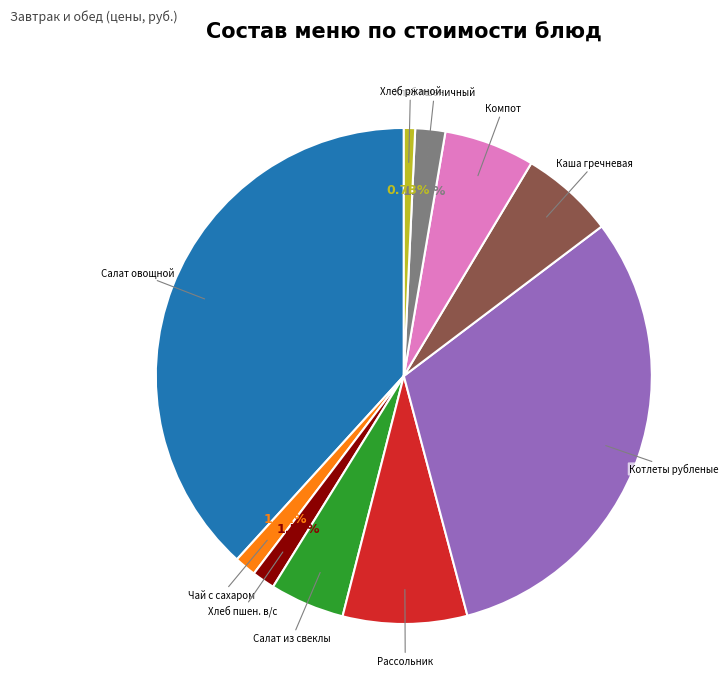

Does any single category account for the majority?

No